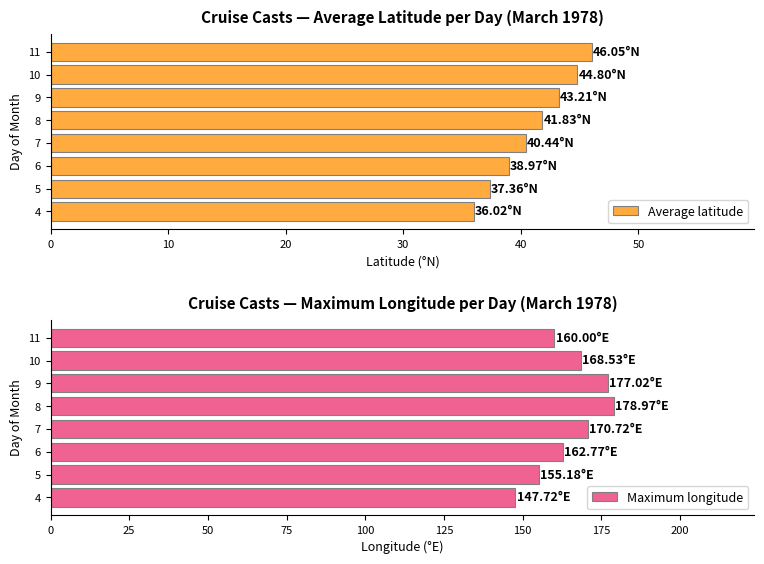

What is the sum of the Average latitude values at 6 and 4?

75.0